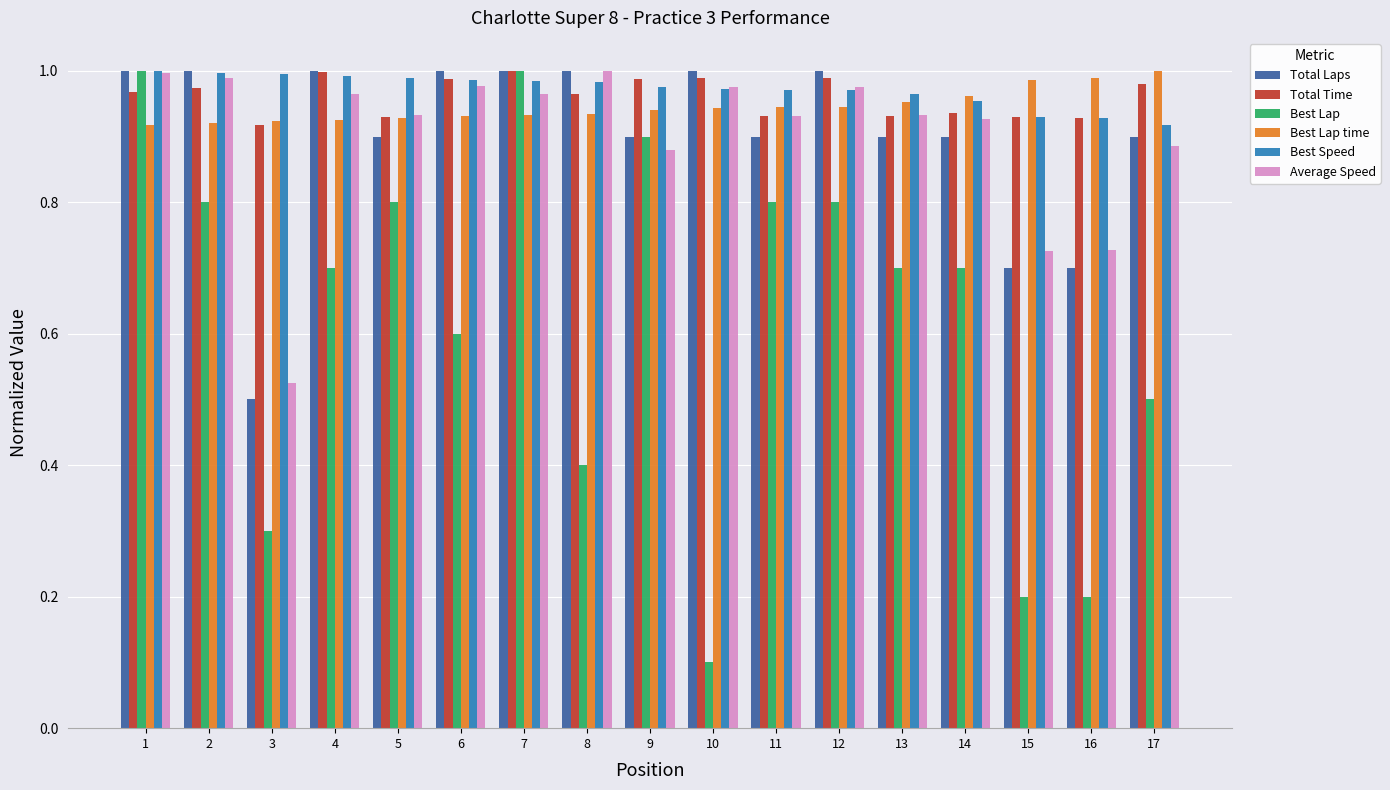

Which series has the widest spread of values?

Best Lap